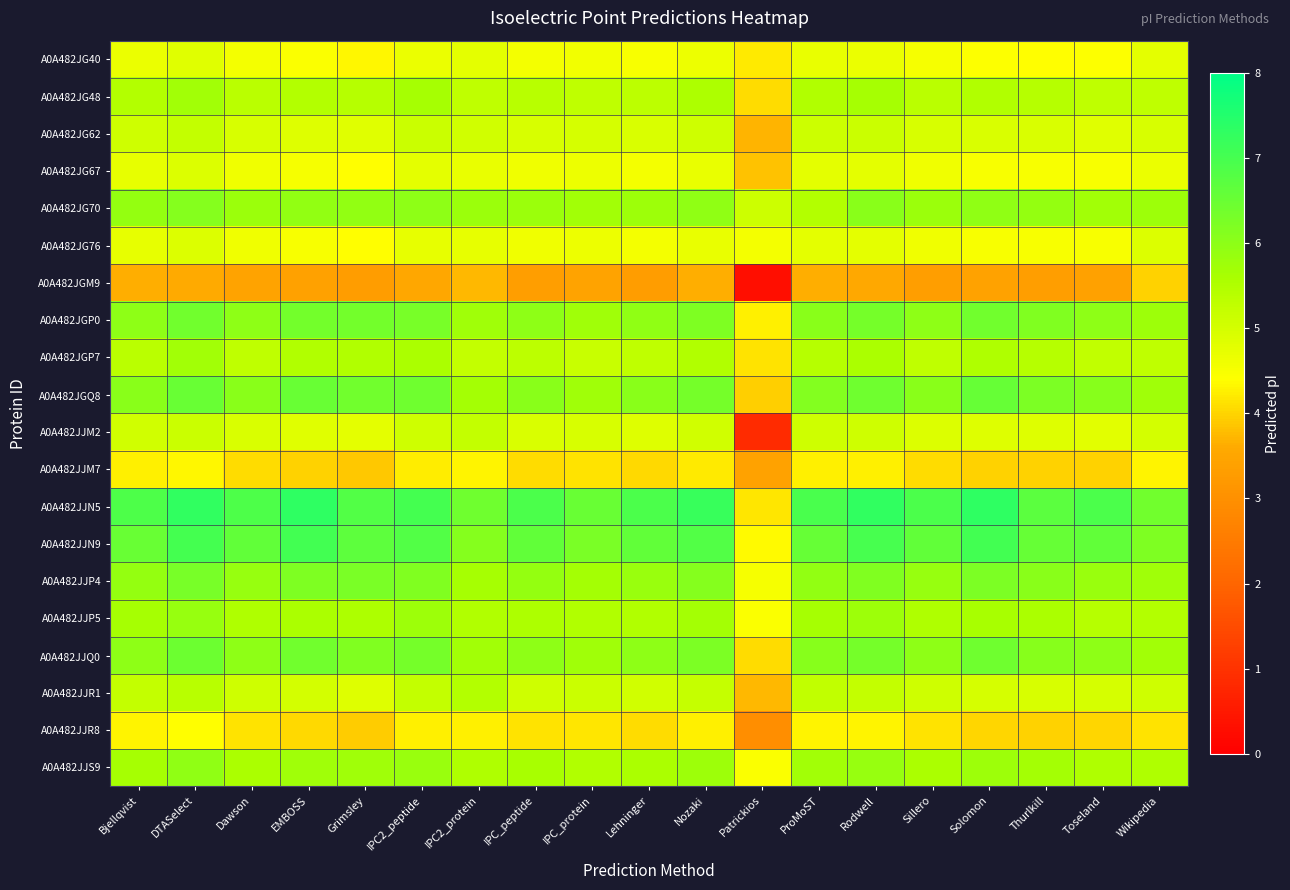

Reading right to left, transcribe all the data shown in this chart.

A0A482JG40: Wikipedia=4.8	Toseland=4.4	Thurlkill=4.4	Solomon=4.4	Sillero=4.5	Rodwell=4.7	ProMoST=4.7	Patrickios=4.2	Nozaki=4.6	Lehninger=4.5	IPC_protein=4.6	IPC_peptide=4.5	IPC2_protein=4.8	IPC2_peptide=4.7	Grimsley=4.3	EMBOSS=4.4	Dawson=4.5	DTASelect=4.8	Bjellqvist=4.7
A0A482JG48: Wikipedia=5.3	Toseland=5.3	Thurlkill=5.4	Solomon=5.5	Sillero=5.4	Rodwell=5.6	ProMoST=5.5	Patrickios=4.1	Nozaki=5.5	Lehninger=5.3	IPC_protein=5.3	IPC_peptide=5.4	IPC2_protein=5.3	IPC2_peptide=5.6	Grimsley=5.4	EMBOSS=5.4	Dawson=5.4	DTASelect=5.7	Bjellqvist=5.4
A0A482JG62: Wikipedia=4.9	Toseland=4.8	Thurlkill=4.9	Solomon=4.9	Sillero=5.0	Rodwell=5.2	ProMoST=5.1	Patrickios=3.7	Nozaki=5.1	Lehninger=4.9	IPC_protein=5.0	IPC_peptide=5.0	IPC2_protein=5.0	IPC2_peptide=5.2	Grimsley=4.8	EMBOSS=4.9	Dawson=5.0	DTASelect=5.2	Bjellqvist=5.1
A0A482JG67: Wikipedia=4.7	Toseland=4.5	Thurlkill=4.5	Solomon=4.5	Sillero=4.6	Rodwell=4.8	ProMoST=4.8	Patrickios=3.8	Nozaki=4.7	Lehninger=4.6	IPC_protein=4.6	IPC_peptide=4.6	IPC2_protein=4.7	IPC2_peptide=4.8	Grimsley=4.4	EMBOSS=4.5	Dawson=4.6	DTASelect=4.9	Bjellqvist=4.7
A0A482JG70: Wikipedia=5.8	Toseland=5.7	Thurlkill=5.9	Solomon=6.0	Sillero=5.8	Rodwell=6.0	ProMoST=5.4	Patrickios=5.1	Nozaki=6.0	Lehninger=5.8	IPC_protein=5.7	IPC_peptide=5.8	IPC2_protein=5.8	IPC2_peptide=6.0	Grimsley=5.9	EMBOSS=5.9	Dawson=5.8	DTASelect=6.1	Bjellqvist=5.9
A0A482JG76: Wikipedia=4.9	Toseland=4.5	Thurlkill=4.5	Solomon=4.5	Sillero=4.6	Rodwell=4.8	ProMoST=4.8	Patrickios=4.5	Nozaki=4.7	Lehninger=4.5	IPC_protein=4.6	IPC_peptide=4.6	IPC2_protein=4.7	IPC2_peptide=4.7	Grimsley=4.4	EMBOSS=4.5	Dawson=4.6	DTASelect=4.9	Bjellqvist=4.7
A0A482JGM9: Wikipedia=4.0	Toseland=3.4	Thurlkill=3.3	Solomon=3.4	Sillero=3.3	Rodwell=3.6	ProMoST=3.7	Patrickios=0.3	Nozaki=3.6	Lehninger=3.3	IPC_protein=3.4	IPC_peptide=3.3	IPC2_protein=3.7	IPC2_peptide=3.5	Grimsley=3.3	EMBOSS=3.4	Dawson=3.4	DTASelect=3.6	Bjellqvist=3.6
A0A482JGP0: Wikipedia=5.8	Toseland=6.0	Thurlkill=6.2	Solomon=6.4	Sillero=6.0	Rodwell=6.3	ProMoST=6.1	Patrickios=4.3	Nozaki=6.2	Lehninger=6.0	IPC_protein=5.7	IPC_peptide=6.0	IPC2_protein=5.7	IPC2_peptide=6.3	Grimsley=6.4	EMBOSS=6.4	Dawson=6.0	DTASelect=6.4	Bjellqvist=6.0
A0A482JGP7: Wikipedia=5.3	Toseland=5.3	Thurlkill=5.4	Solomon=5.5	Sillero=5.3	Rodwell=5.6	ProMoST=5.4	Patrickios=4.1	Nozaki=5.5	Lehninger=5.3	IPC_protein=5.2	IPC_peptide=5.3	IPC2_protein=5.2	IPC2_peptide=5.6	Grimsley=5.5	EMBOSS=5.5	Dawson=5.3	DTASelect=5.7	Bjellqvist=5.4
A0A482JGQ8: Wikipedia=5.7	Toseland=6.1	Thurlkill=6.2	Solomon=6.5	Sillero=6.0	Rodwell=6.4	ProMoST=6.1	Patrickios=3.9	Nozaki=6.3	Lehninger=6.0	IPC_protein=5.7	IPC_peptide=6.1	IPC2_protein=5.7	IPC2_peptide=6.4	Grimsley=6.4	EMBOSS=6.5	Dawson=6.0	DTASelect=6.5	Bjellqvist=6.0
A0A482JJM2: Wikipedia=5.0	Toseland=4.8	Thurlkill=4.9	Solomon=4.9	Sillero=4.9	Rodwell=5.1	ProMoST=5.1	Patrickios=0.8	Nozaki=5.0	Lehninger=4.9	IPC_protein=4.9	IPC_peptide=4.9	IPC2_protein=5.2	IPC2_peptide=5.1	Grimsley=4.8	EMBOSS=4.8	Dawson=4.9	DTASelect=5.2	Bjellqvist=5.0
A0A482JJM7: Wikipedia=4.3	Toseland=4.0	Thurlkill=4.0	Solomon=4.0	Sillero=4.1	Rodwell=4.3	ProMoST=4.3	Patrickios=3.4	Nozaki=4.2	Lehninger=4.0	IPC_protein=4.1	IPC_peptide=4.1	IPC2_protein=4.3	IPC2_peptide=4.2	Grimsley=3.9	EMBOSS=4.0	Dawson=4.1	DTASelect=4.3	Bjellqvist=4.3
A0A482JJN5: Wikipedia=6.4	Toseland=6.9	Thurlkill=6.7	Solomon=7.3	Sillero=6.9	Rodwell=7.3	ProMoST=7.0	Patrickios=4.2	Nozaki=7.2	Lehninger=6.9	IPC_protein=6.5	IPC_peptide=6.9	IPC2_protein=6.4	IPC2_peptide=7.0	Grimsley=6.8	EMBOSS=7.3	Dawson=6.9	DTASelect=7.3	Bjellqvist=6.9
A0A482JJN9: Wikipedia=6.2	Toseland=6.6	Thurlkill=6.5	Solomon=7.0	Sillero=6.6	Rodwell=7.0	ProMoST=6.5	Patrickios=4.4	Nozaki=6.8	Lehninger=6.6	IPC_protein=6.3	IPC_peptide=6.6	IPC2_protein=6.1	IPC2_peptide=6.8	Grimsley=6.7	EMBOSS=7.0	Dawson=6.6	DTASelect=7.0	Bjellqvist=6.5
A0A482JJP4: Wikipedia=5.7	Toseland=5.8	Thurlkill=6.1	Solomon=6.2	Sillero=5.9	Rodwell=6.2	ProMoST=5.9	Patrickios=4.5	Nozaki=6.1	Lehninger=5.8	IPC_protein=5.7	IPC_peptide=5.9	IPC2_protein=5.6	IPC2_peptide=6.2	Grimsley=6.3	EMBOSS=6.2	Dawson=5.9	DTASelect=6.3	Bjellqvist=5.9
A0A482JJP5: Wikipedia=5.4	Toseland=5.4	Thurlkill=5.6	Solomon=5.6	Sillero=5.5	Rodwell=5.8	ProMoST=5.7	Patrickios=4.5	Nozaki=5.7	Lehninger=5.5	IPC_protein=5.5	IPC_peptide=5.5	IPC2_protein=5.5	IPC2_peptide=5.8	Grimsley=5.5	EMBOSS=5.6	Dawson=5.5	DTASelect=5.9	Bjellqvist=5.6
A0A482JJQ0: Wikipedia=5.7	Toseland=6.0	Thurlkill=6.1	Solomon=6.4	Sillero=6.0	Rodwell=6.3	ProMoST=6.1	Patrickios=4.1	Nozaki=6.2	Lehninger=6.0	IPC_protein=5.7	IPC_peptide=6.0	IPC2_protein=5.7	IPC2_peptide=6.3	Grimsley=6.2	EMBOSS=6.4	Dawson=6.0	DTASelect=6.4	Bjellqvist=6.0
A0A482JJR1: Wikipedia=5.1	Toseland=5.0	Thurlkill=5.0	Solomon=5.0	Sillero=5.1	Rodwell=5.2	ProMoST=5.3	Patrickios=3.7	Nozaki=5.2	Lehninger=5.0	IPC_protein=5.1	IPC_peptide=5.1	IPC2_protein=5.5	IPC2_peptide=5.2	Grimsley=4.9	EMBOSS=5.0	Dawson=5.1	DTASelect=5.4	Bjellqvist=5.2
A0A482JJR8: Wikipedia=4.1	Toseland=4.0	Thurlkill=4.0	Solomon=4.0	Sillero=4.1	Rodwell=4.3	ProMoST=4.3	Patrickios=2.9	Nozaki=4.3	Lehninger=4.1	IPC_protein=4.2	IPC_peptide=4.1	IPC2_protein=4.3	IPC2_peptide=4.3	Grimsley=3.9	EMBOSS=4.0	Dawson=4.1	DTASelect=4.4	Bjellqvist=4.3
A0A482JJS9: Wikipedia=5.5	Toseland=5.5	Thurlkill=5.7	Solomon=5.8	Sillero=5.6	Rodwell=5.9	ProMoST=5.7	Patrickios=4.4	Nozaki=5.8	Lehninger=5.6	IPC_protein=5.5	IPC_peptide=5.6	IPC2_protein=5.5	IPC2_peptide=5.8	Grimsley=5.7	EMBOSS=5.7	Dawson=5.6	DTASelect=5.9	Bjellqvist=5.7